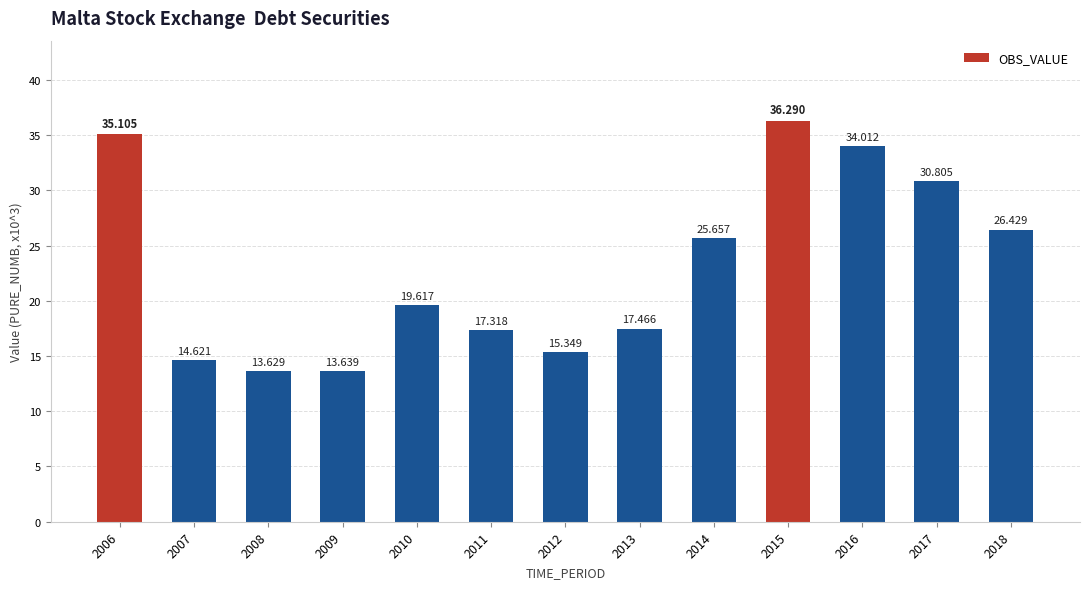

The value at 2012 is 4.7. True or false?

False